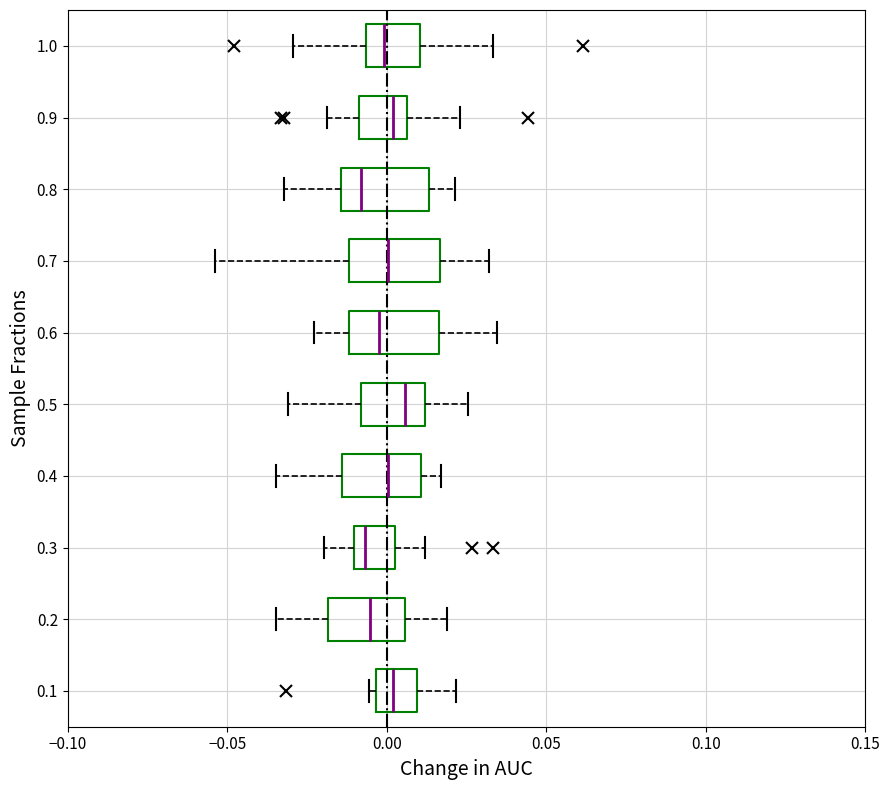

Reading bottom to top, transcribe this box plot: for each box, give where its median line is, the range the box spans, and where its two whiskers end, as read against the x-axis. The values are not printed on the chart, so give them approximately, as read against the axis.

0.1: median 0.000, box -0.005 to 0.010, whiskers -0.005 (just left of the box's left edge) to 0.020
0.2: median -0.005, box -0.020 to 0.005, whiskers -0.035 to 0.020
0.3: median -0.005, box -0.010 to 0.005, whiskers -0.020 to 0.010
0.4: median 0.000, box -0.015 to 0.010, whiskers -0.035 to 0.015
0.5: median 0.005, box -0.010 to 0.010, whiskers -0.030 to 0.025
0.6: median 0.000, box -0.010 to 0.015, whiskers -0.025 to 0.035
0.7: median 0.000, box -0.010 to 0.015, whiskers -0.055 to 0.030
0.8: median -0.010, box -0.015 to 0.015, whiskers -0.030 to 0.020
0.9: median 0.000, box -0.010 to 0.005, whiskers -0.020 to 0.025
1.0: median 0.000, box -0.005 to 0.010, whiskers -0.030 to 0.035